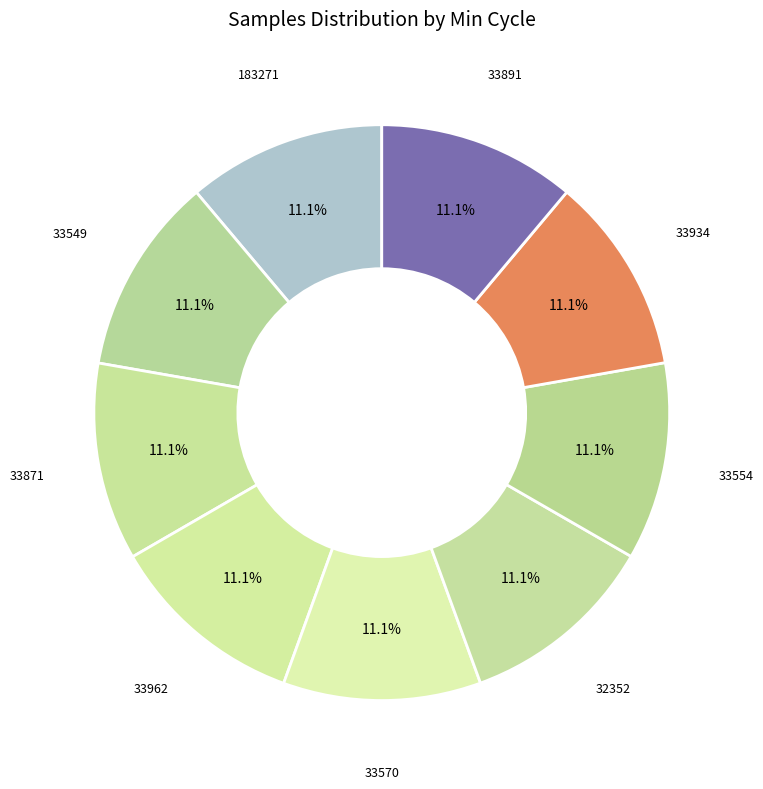

Does any single category account for the majority?

No